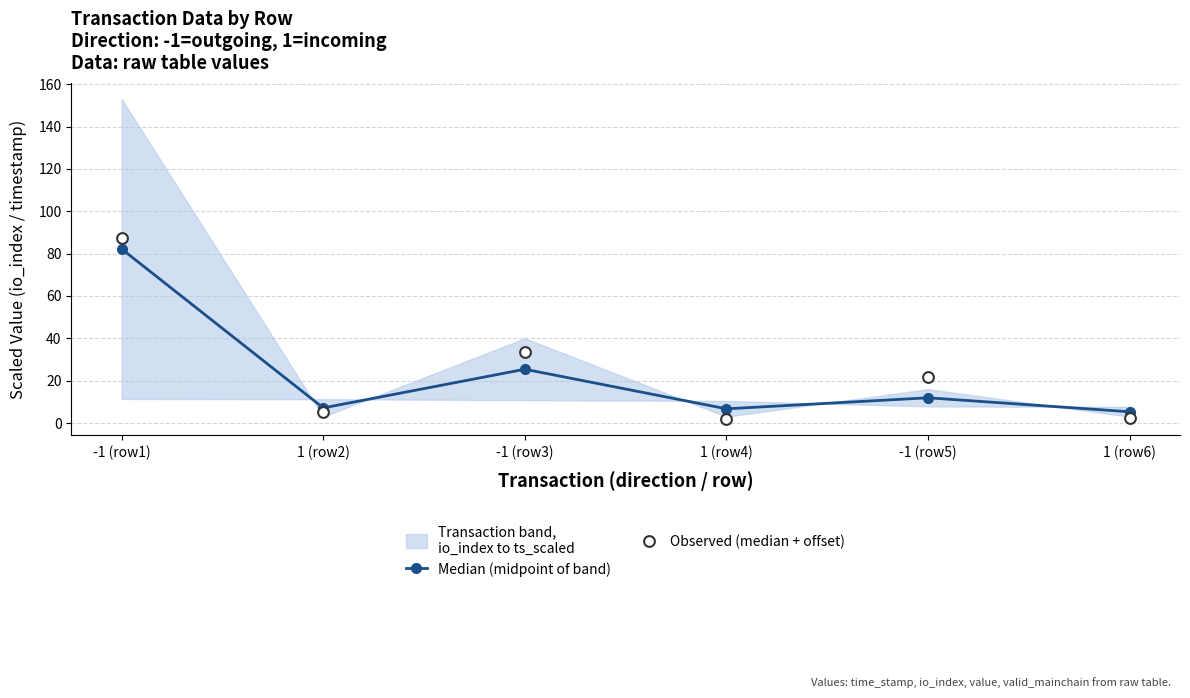

Which series contains the lowest Y value?

Observed (median + offset)